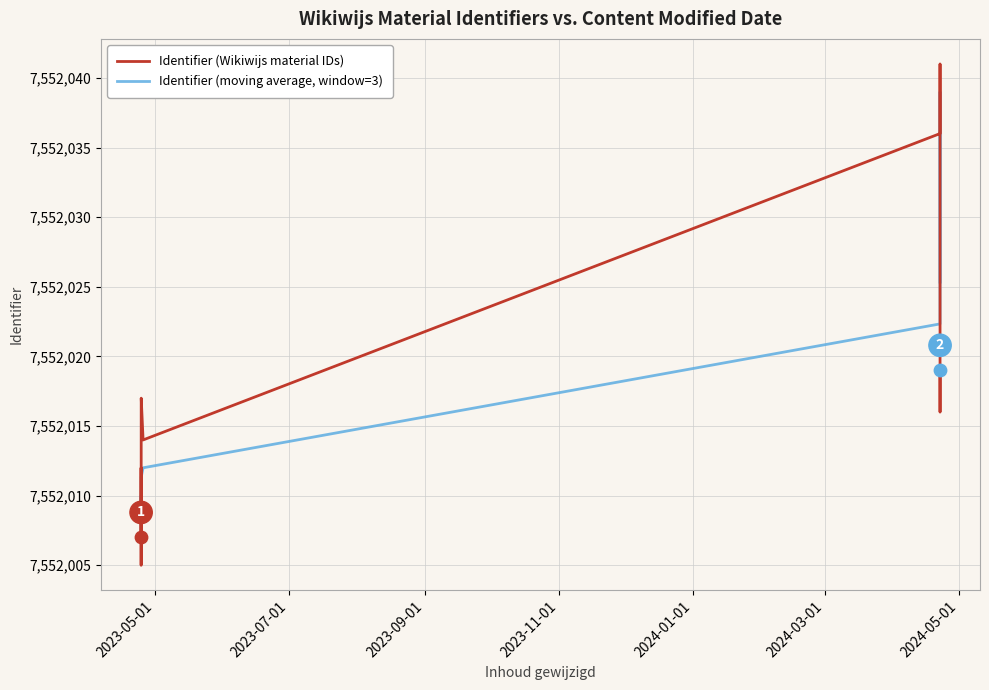

What is the total value across all series at 2023-07-01?

15104015.5